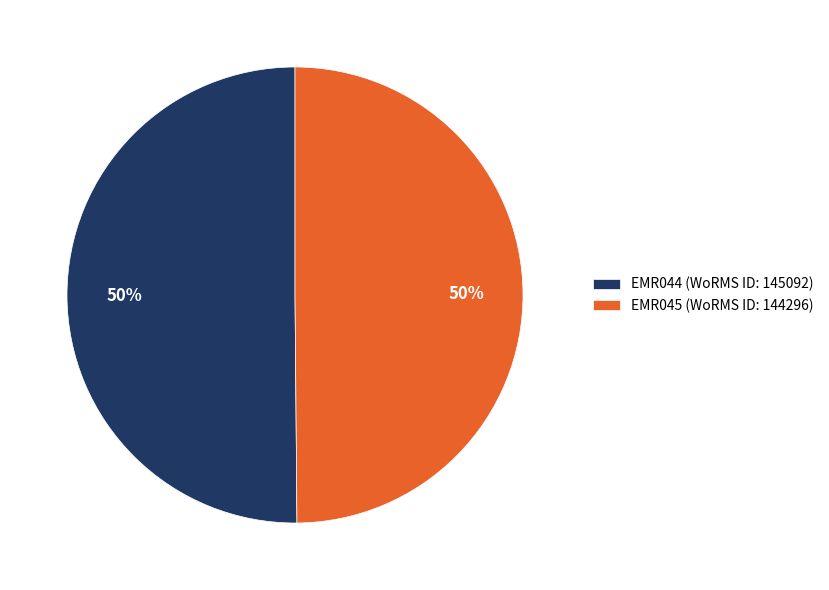

Count the number of slices in the pie.

2